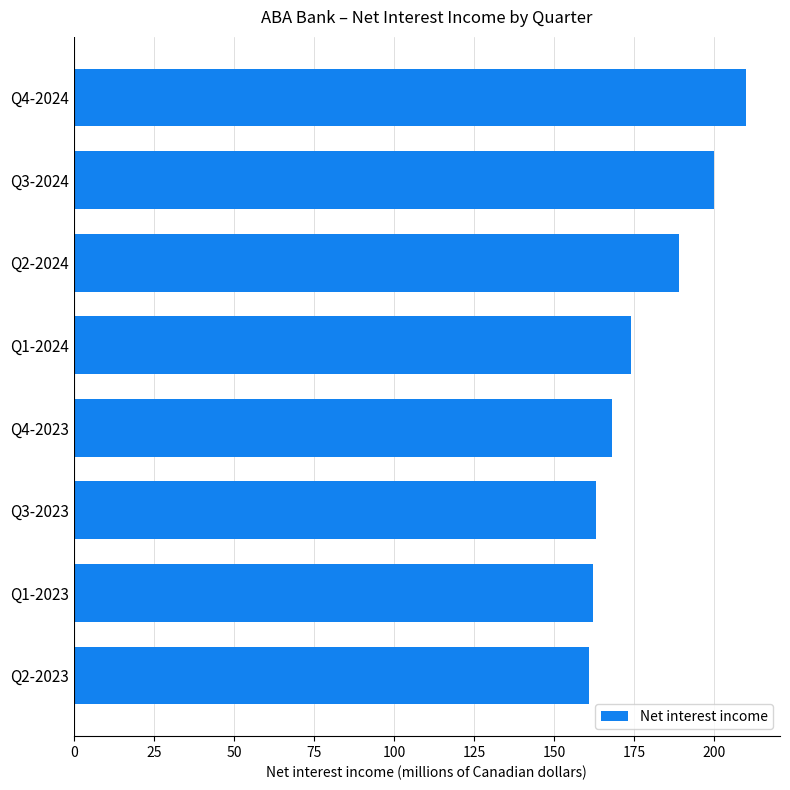

Which label corresponds to the largest value in the chart?

Q4-2024